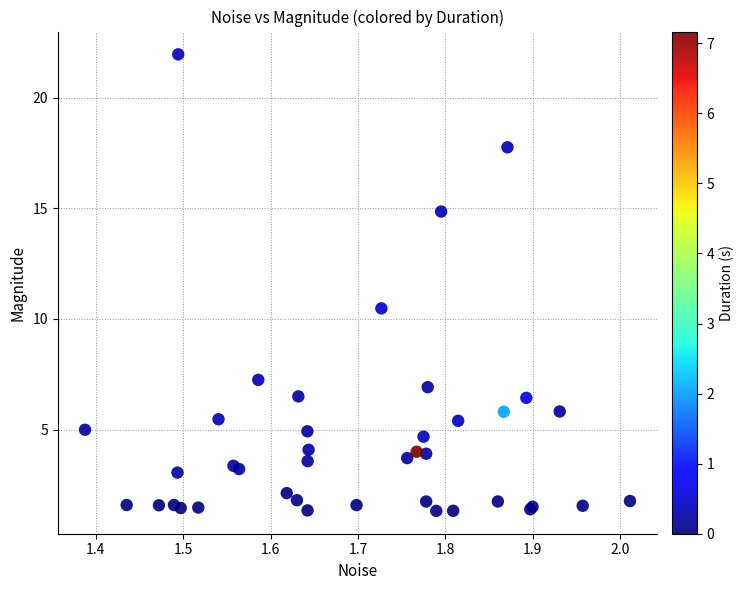

What Y value in the scatter plot is closest to 11?

10.5